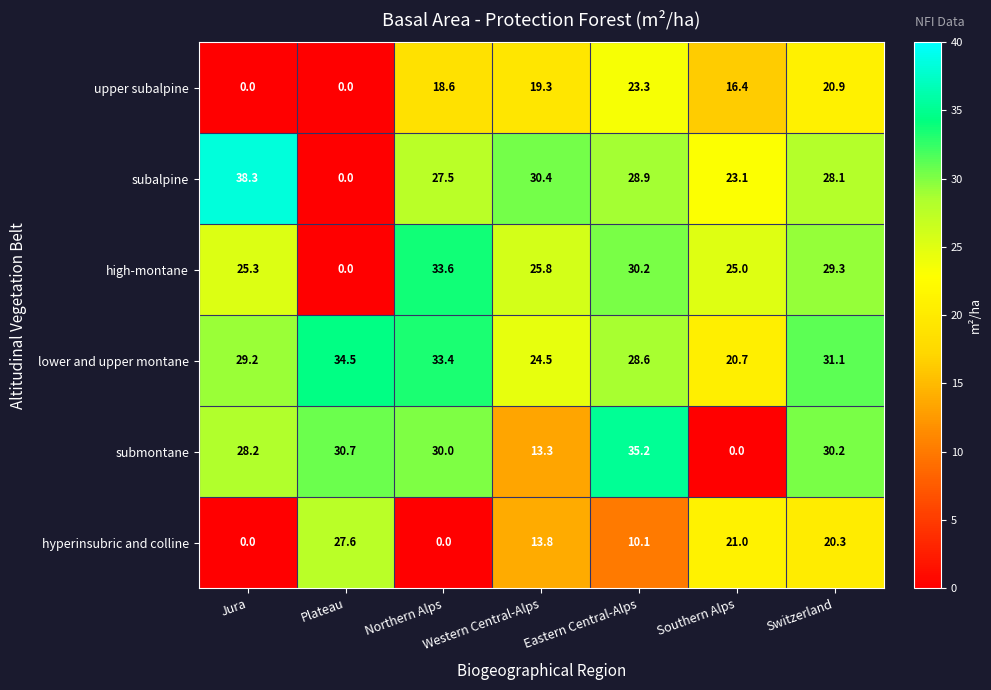

Where does the lower and upper montane series first go above 29?

Jura